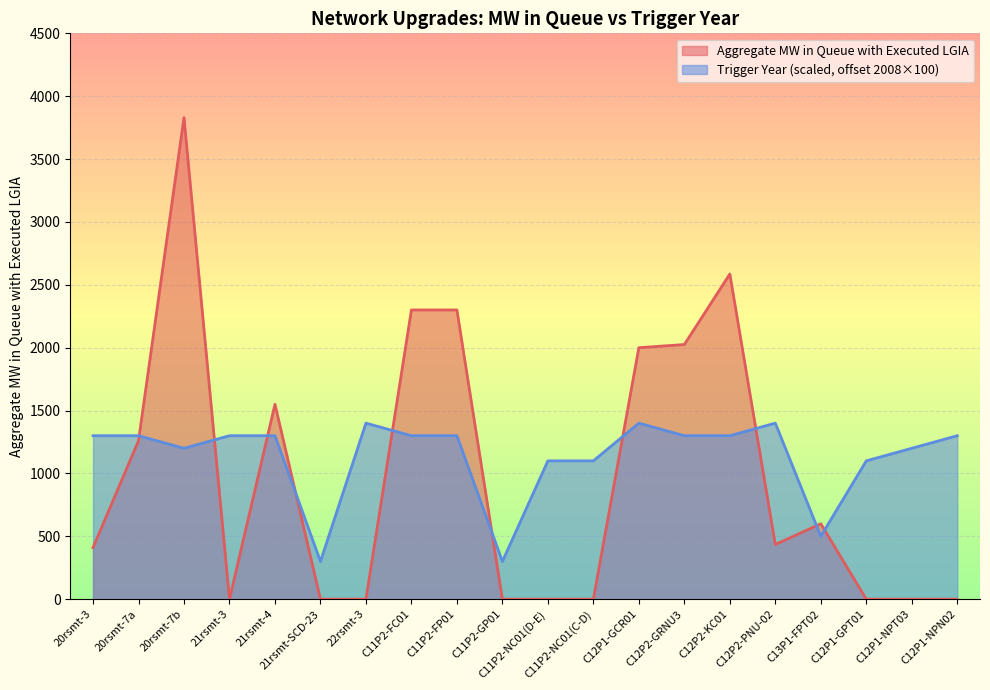

True or false: Trigger Year and Aggregate MW in Queue with Executed LGIA cross at least once.

True